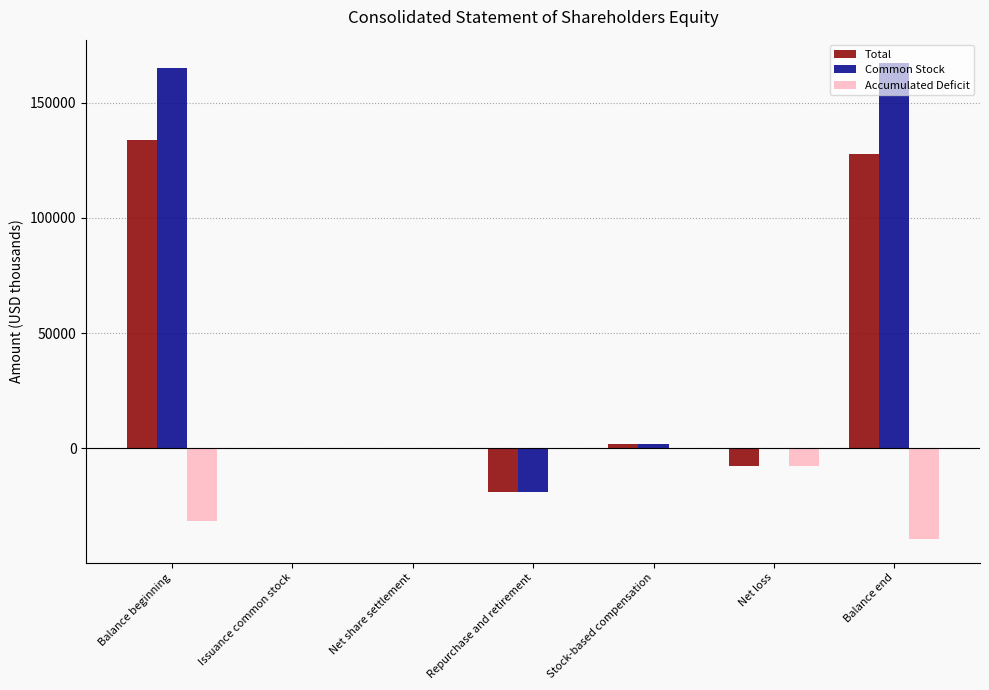

At which category does the chart reach its peak across all series?

Balance end